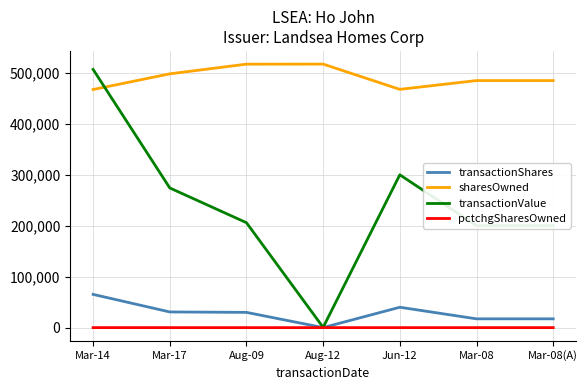

What position from the left is Aug-12?

4